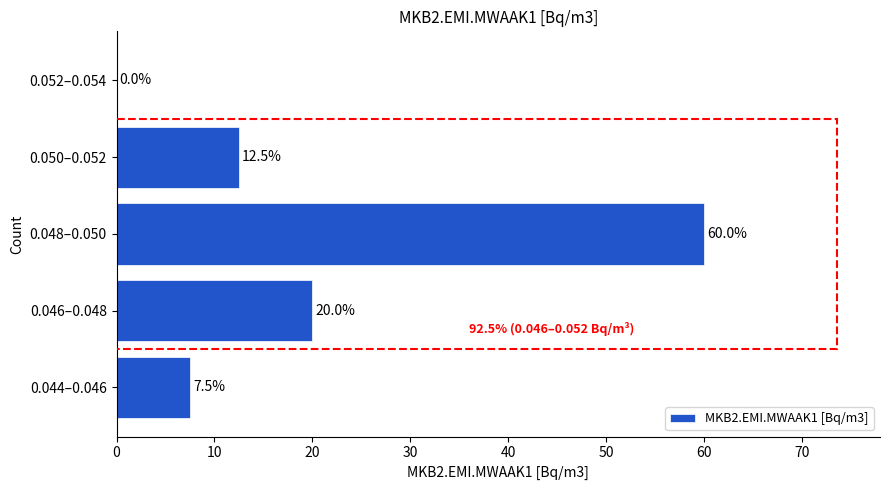

Reading bottom to top, extract all data points from this chart.

0.044–0.046=7.5	0.046–0.048=20.0	0.048–0.050=60.0	0.050–0.052=12.5	0.052–0.054=0.0